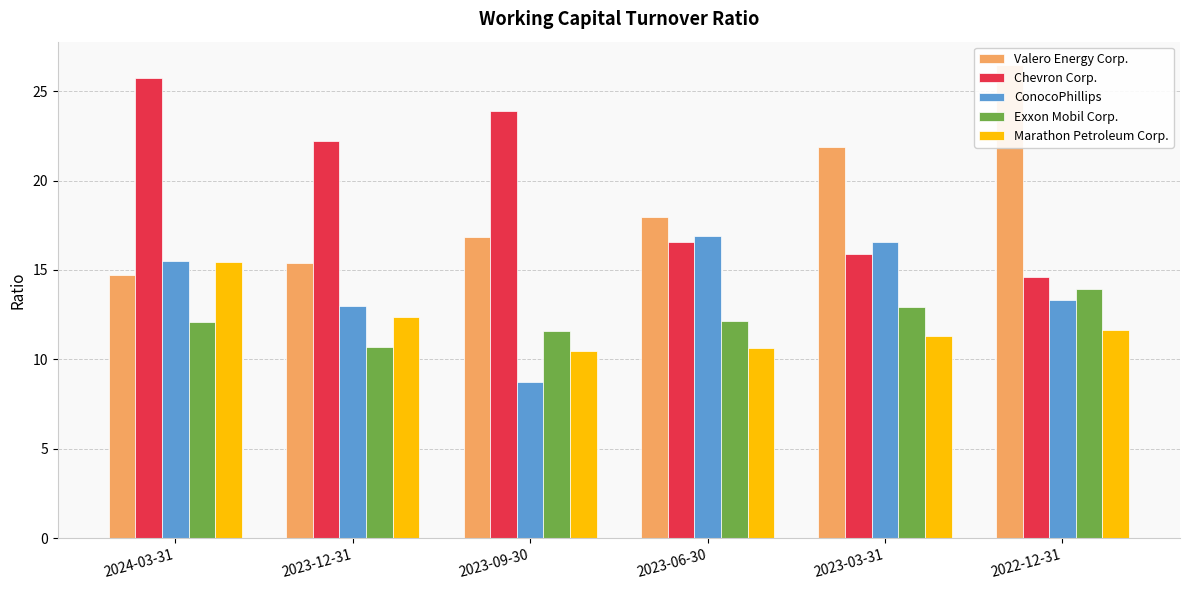

Reading right to left, what are all the values shown in this chart?

Valero Energy Corp.: 2022-12-31=26.4	2023-03-31=21.9	2023-06-30=18.0	2023-09-30=16.8	2023-12-31=15.4	2024-03-31=14.7
Chevron Corp.: 2022-12-31=14.6	2023-03-31=15.9	2023-06-30=16.5	2023-09-30=23.9	2023-12-31=22.2	2024-03-31=25.7
ConocoPhillips: 2022-12-31=13.3	2023-03-31=16.6	2023-06-30=16.9	2023-09-30=8.8	2023-12-31=13.0	2024-03-31=15.5
Exxon Mobil Corp.: 2022-12-31=13.9	2023-03-31=12.9	2023-06-30=12.2	2023-09-30=11.6	2023-12-31=10.7	2024-03-31=12.1
Marathon Petroleum Corp.: 2022-12-31=11.7	2023-03-31=11.3	2023-06-30=10.6	2023-09-30=10.4	2023-12-31=12.4	2024-03-31=15.4